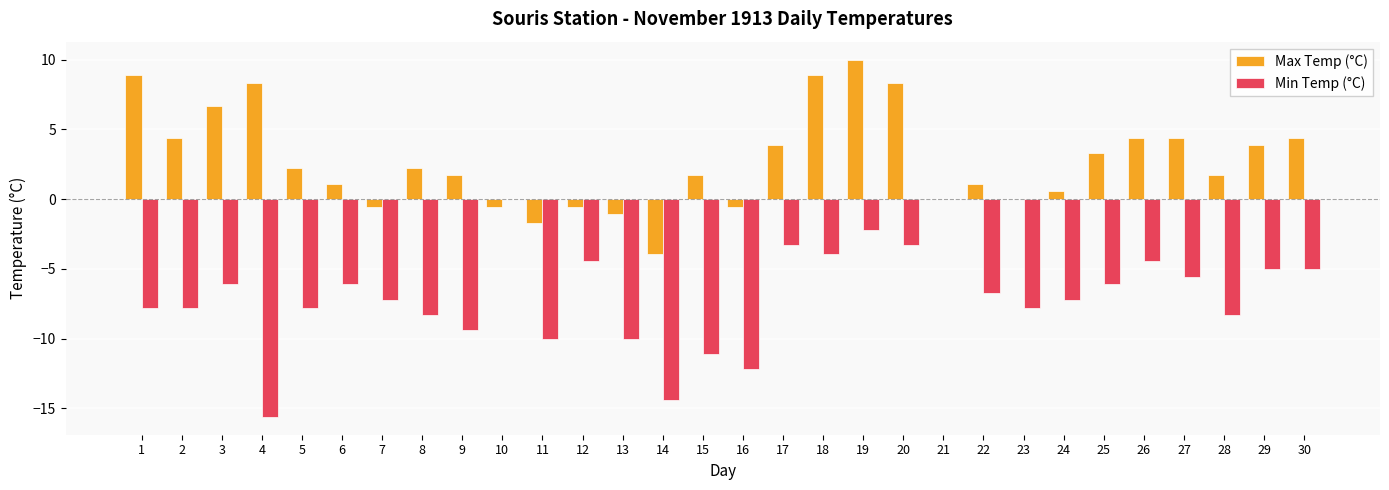

What is the sum of all Max Temp (°C) values?

83.0